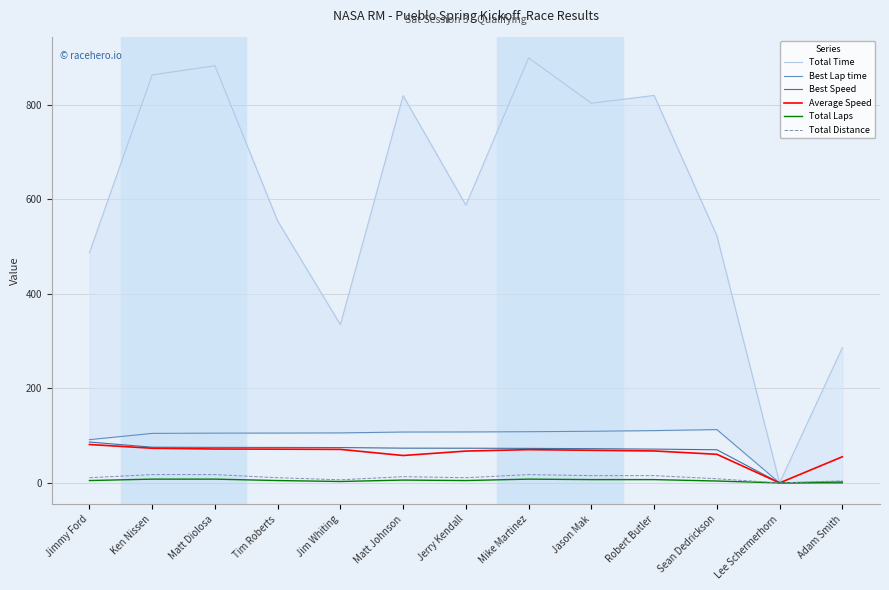

How many values in the Total Laps series exceed 5?

6